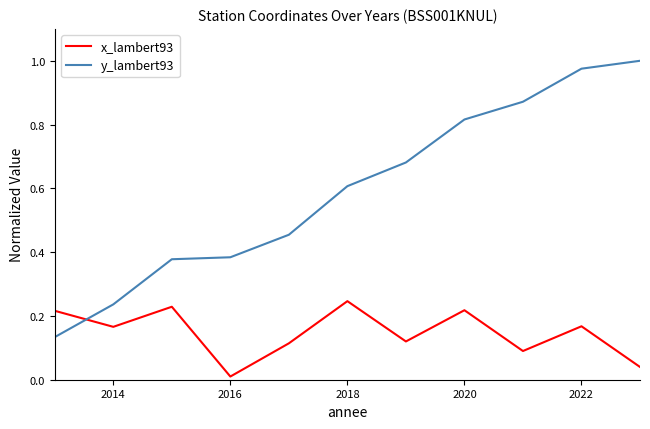

How many interior local peaks does the x_lambert93 series have?

4